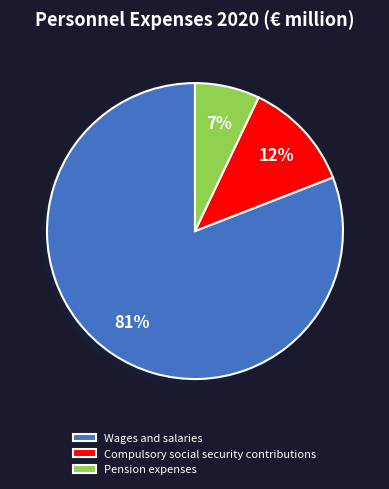

How many slices are in this pie chart?

3